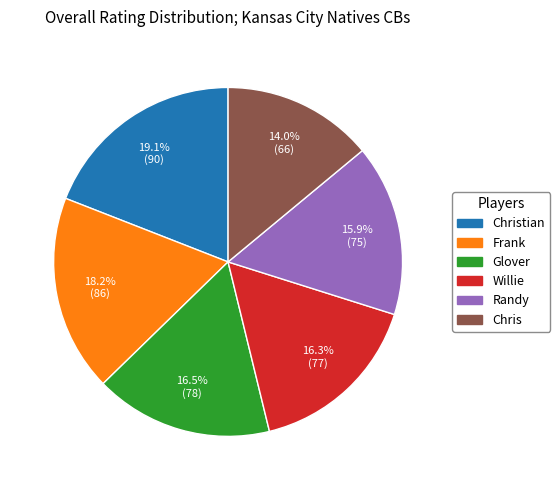

Does any single category account for the majority?

No